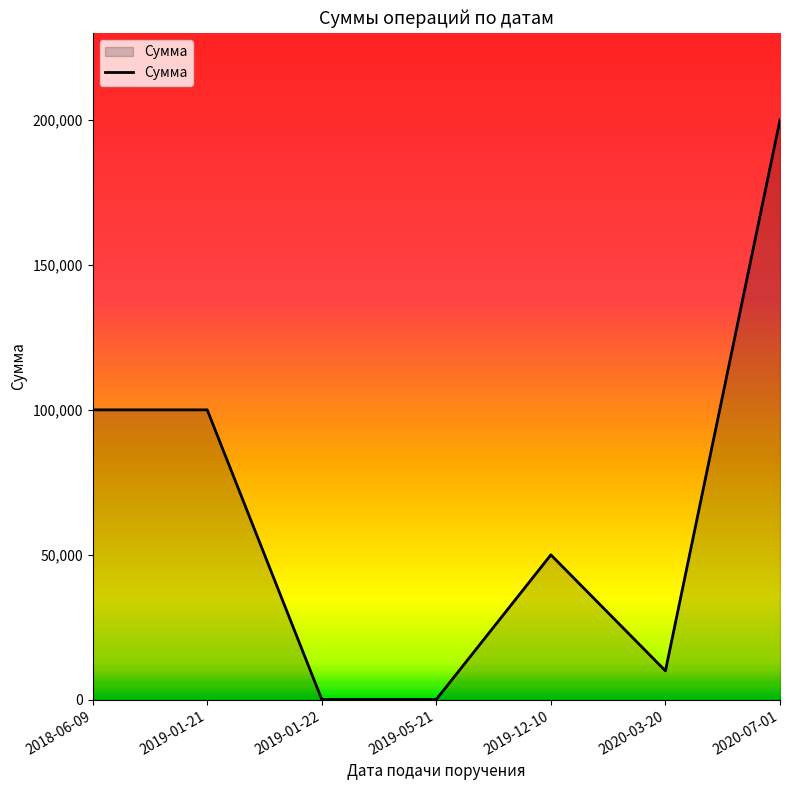

Reading left to right, what are all the values shown in this chart?

100000	100000	149	149	50000	10000	200000